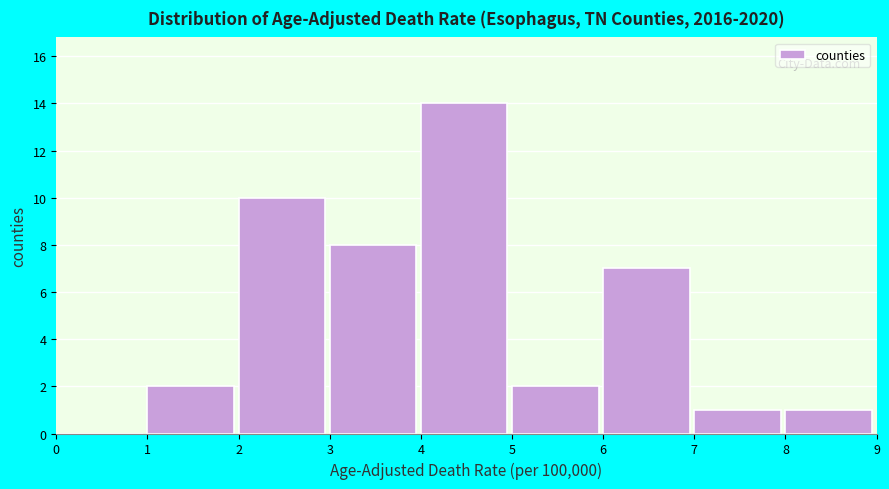

Over which range of the x-axis is the bar tallest?

4 to 5